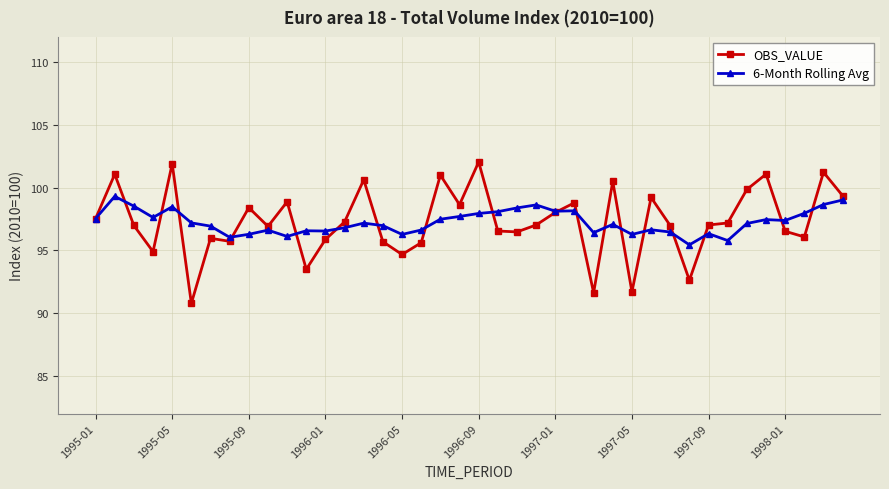

What are all the series names shown in the legend?

OBS_VALUE, 6-Month Rolling Avg